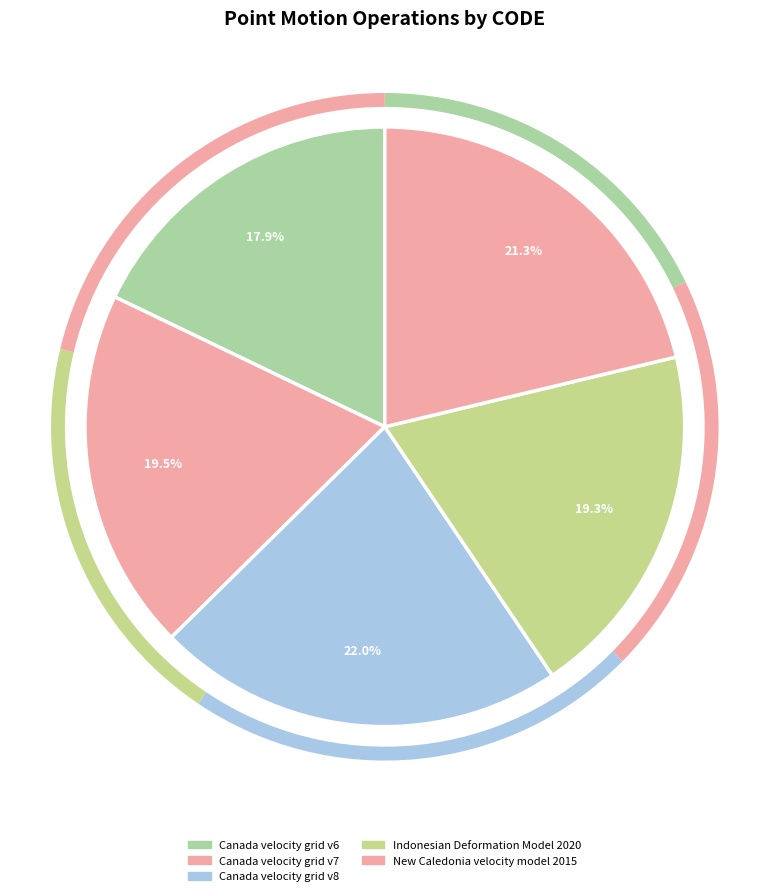

To the nearest percent, what percentage of the pie is Canada velocity grid v6?

18%